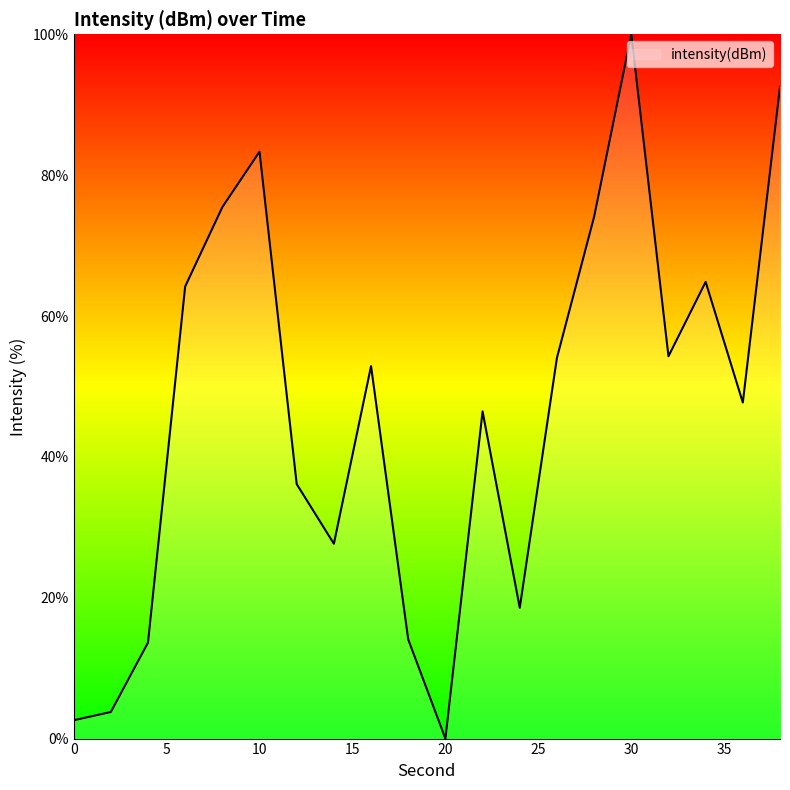

What is the difference between the maximum and minimum values?

100.0